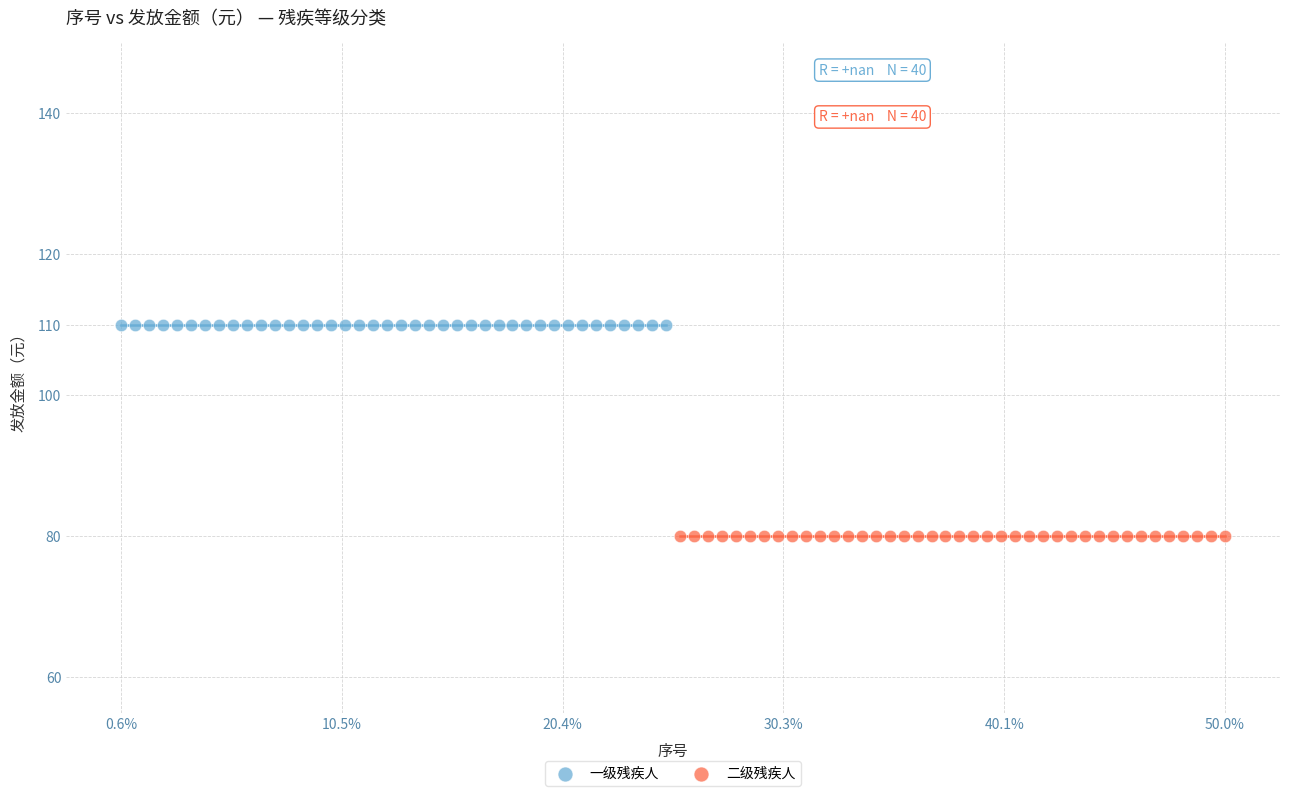

Which series contains the lowest Y value?

二级残疾人